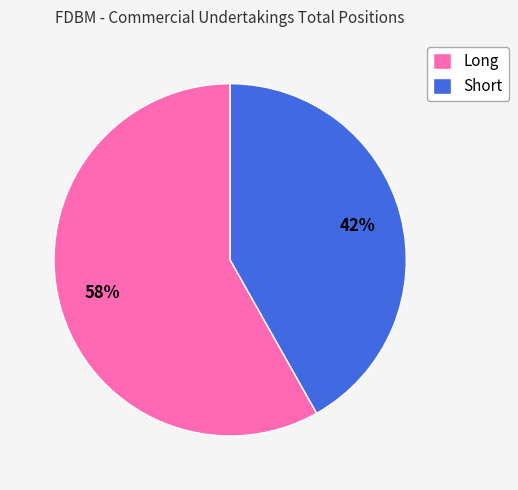

Which has a higher value, Long or Short?

Long